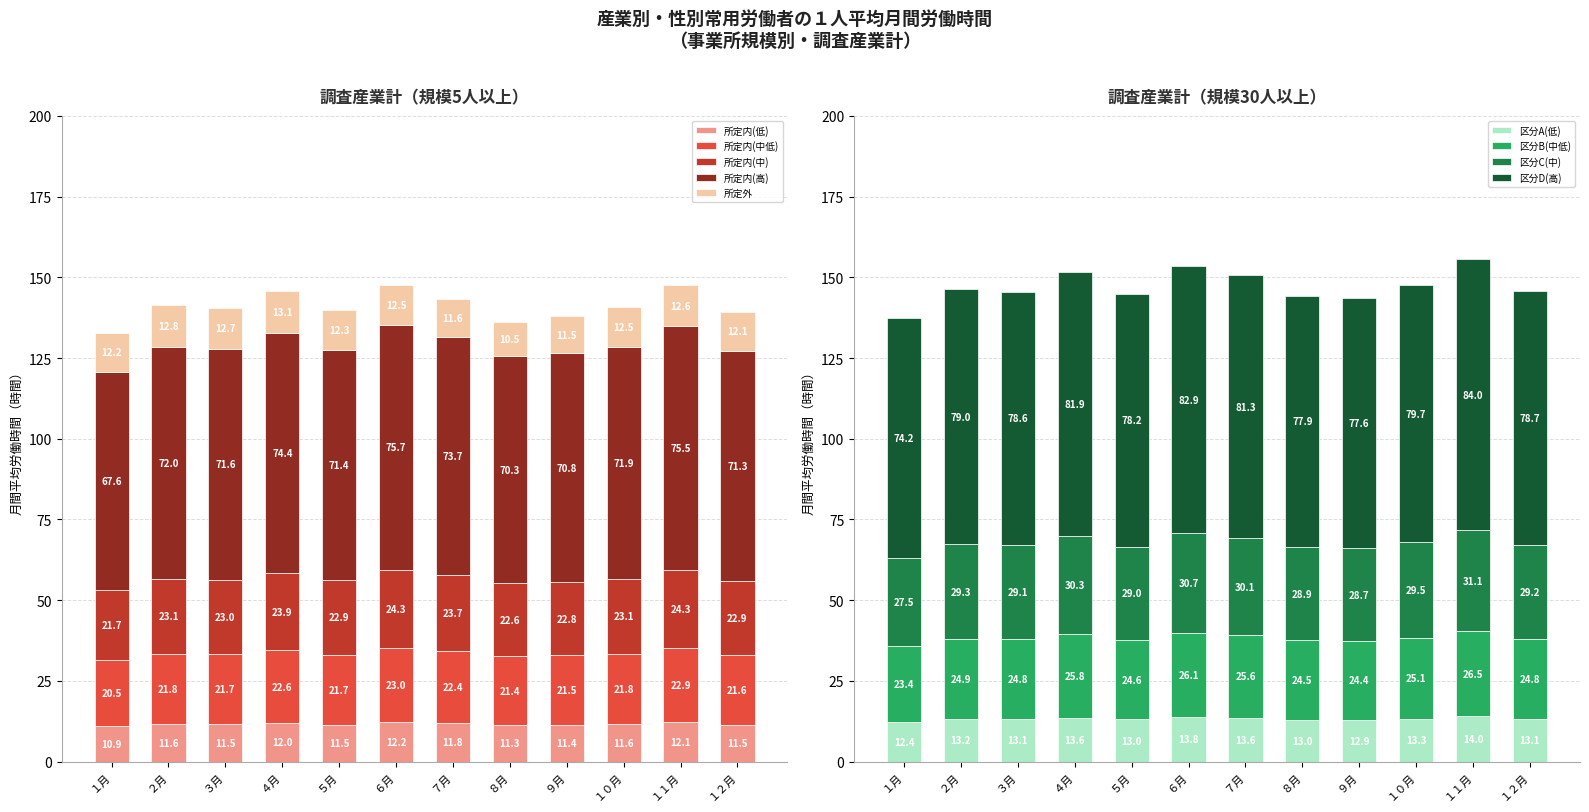

Reading left to right, transcribe the values for 所定内(低).

１月=10.9	２月=11.6	３月=11.5	４月=12.0	５月=11.5	６月=12.2	７月=11.8	８月=11.3	９月=11.4	１０月=11.6	１１月=12.1	１２月=11.5